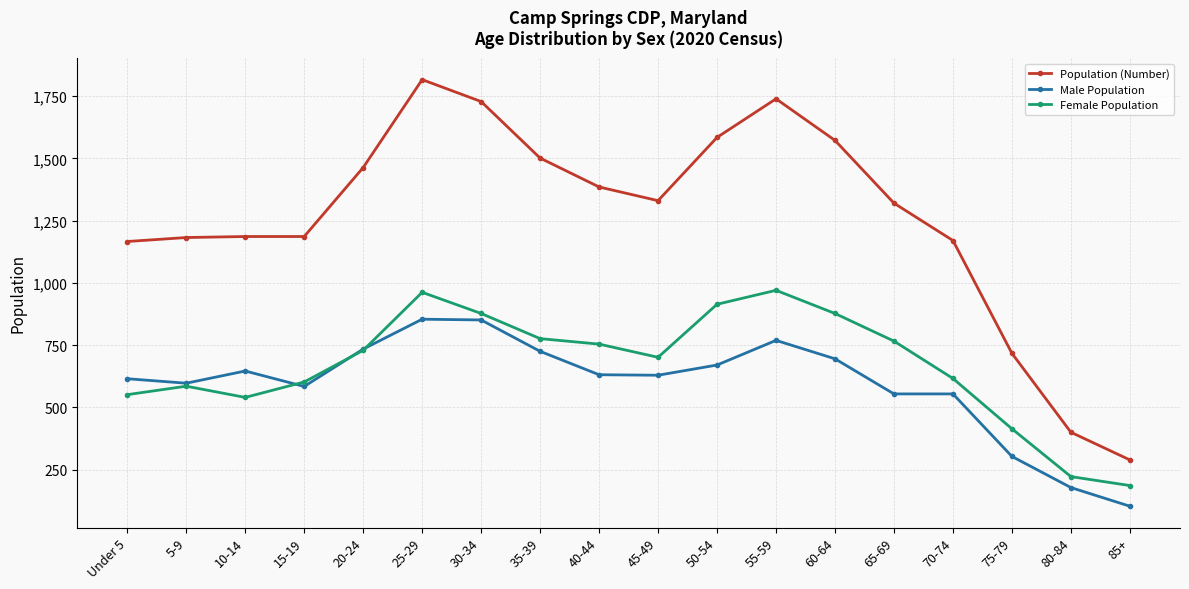

What is the lowest value of the Population (Number) series?

289